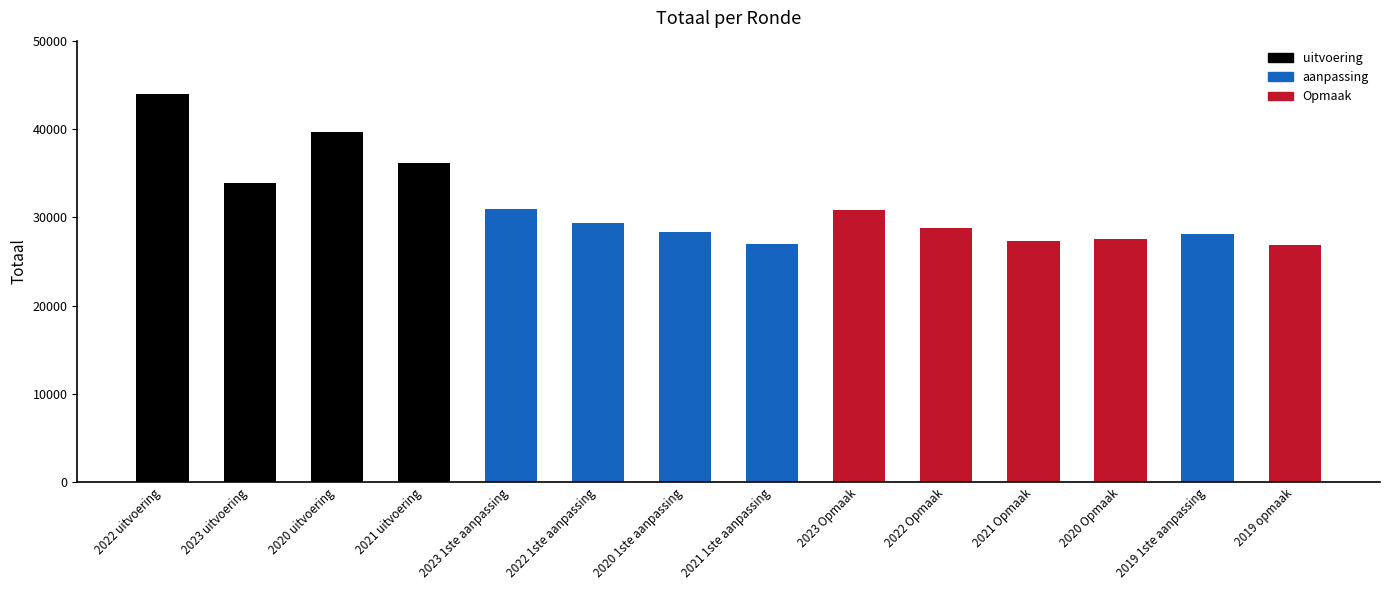

What is the minimum value shown in the chart?

26862